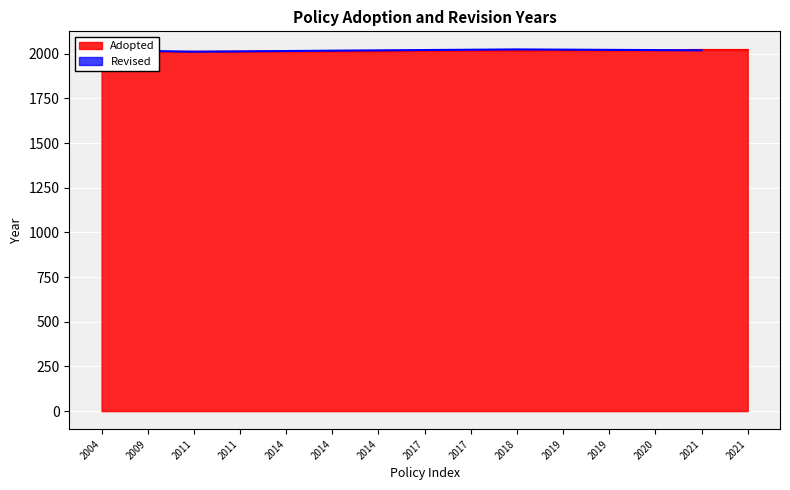

Reading right to left, extract all data points from this chart.

2021=2021	2021=2021	2020=2020	2019=2019	2019=2019	2018=2018	2017=2017	2017=2017	2014=2014	2014=2014	2014=2014	2011=2011	2011=2011	2009=2009	2004=2004